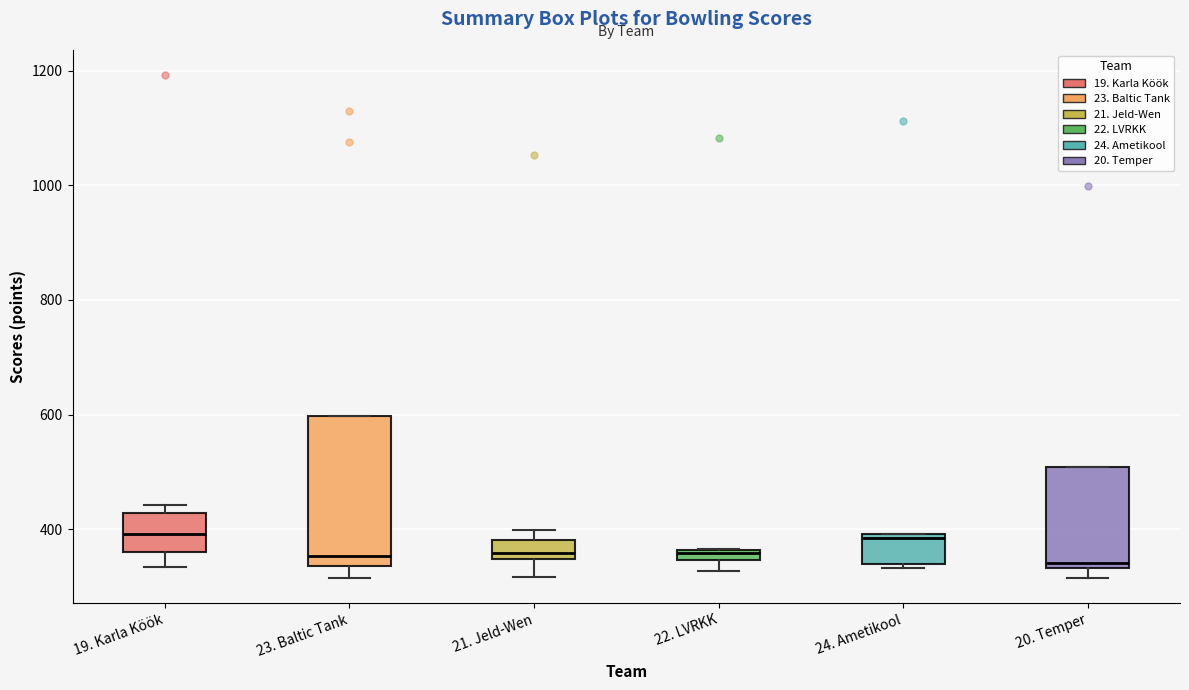

Where is the lower edge of the box for 19. Karla Köök on the y-axis? The values are not printed on the chart, so give them approximately, as read against the axis.

360